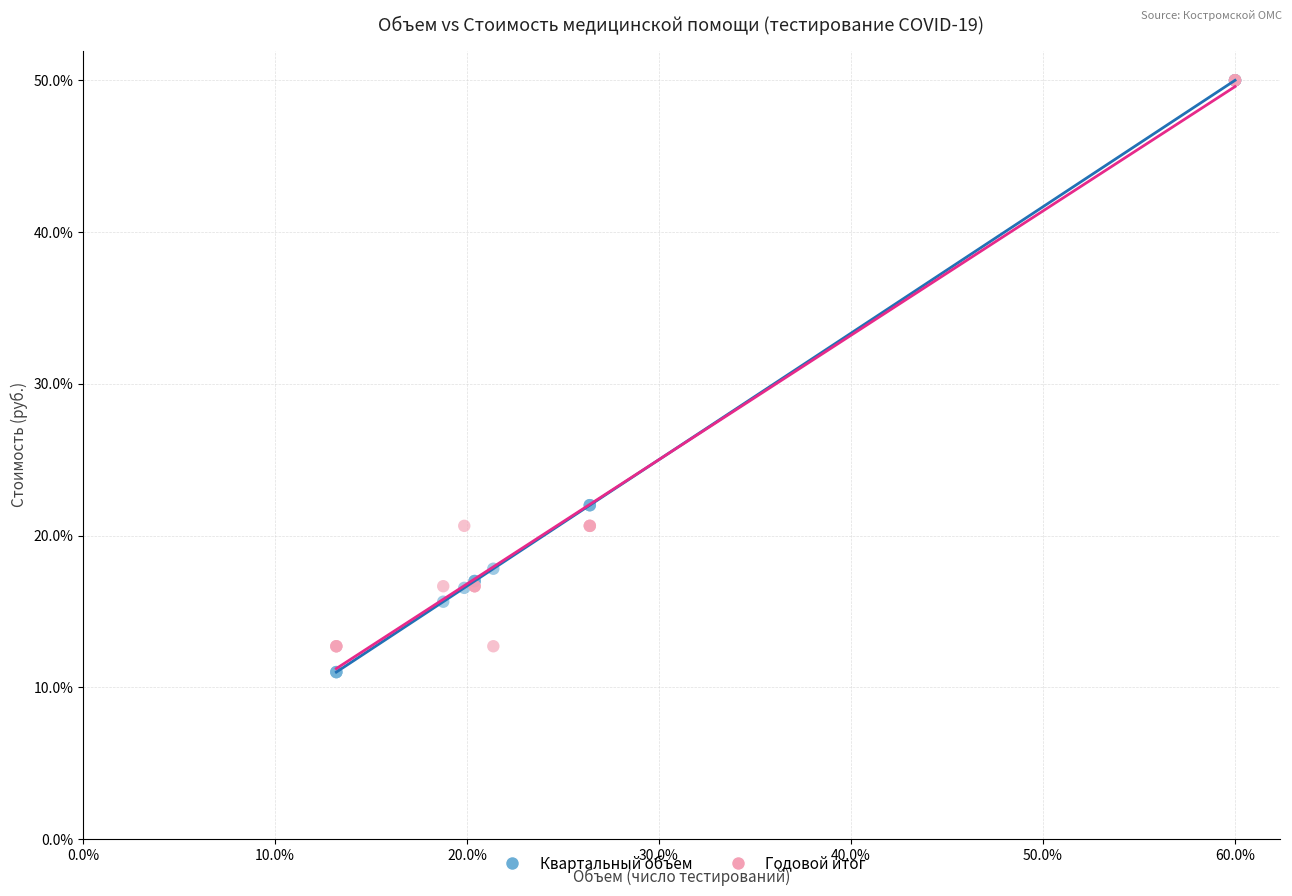

What are all the series names shown in the legend?

Квартальный объем, Годовой итог